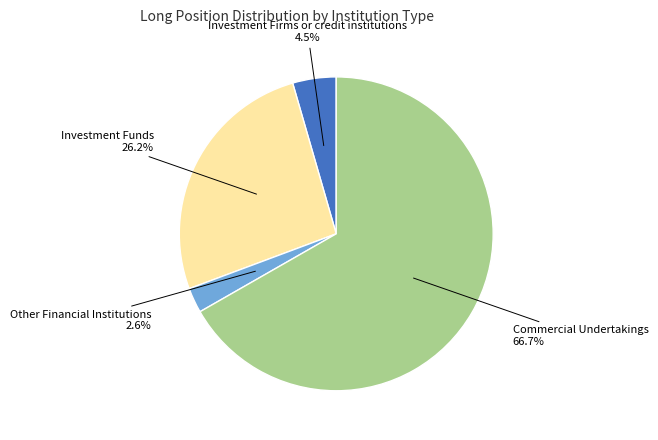

Is there a majority slice in this chart?

Yes